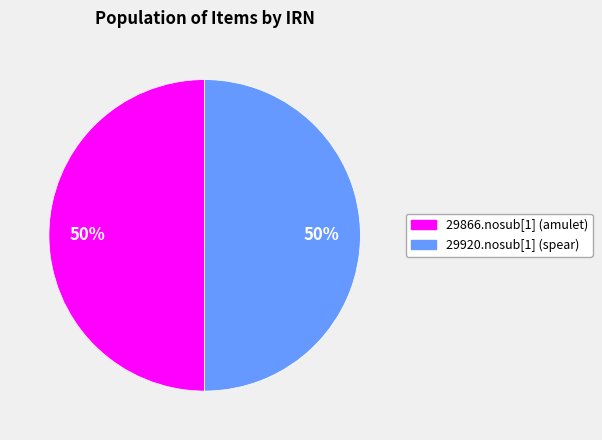

Count the number of slices in the pie.

2